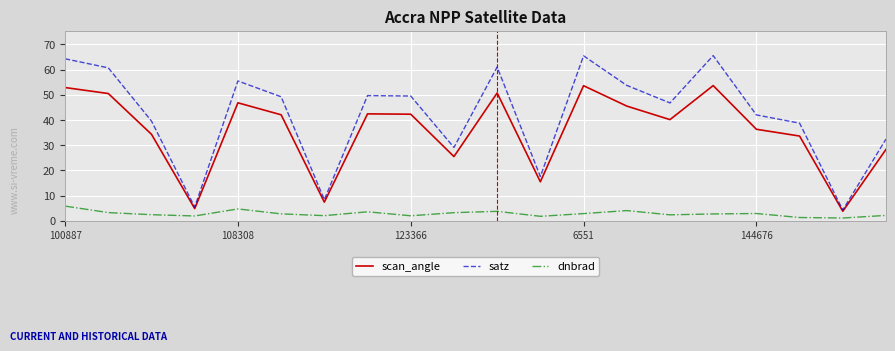

At how many categories does at least one series exceed 20?

16